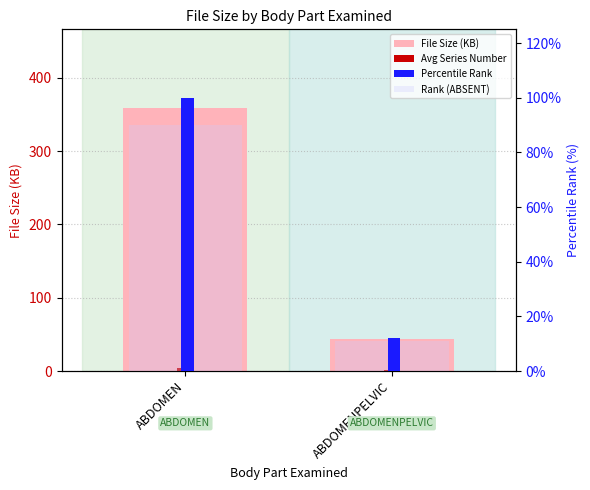

What is the sum of all Percentile Rank values?

112.1